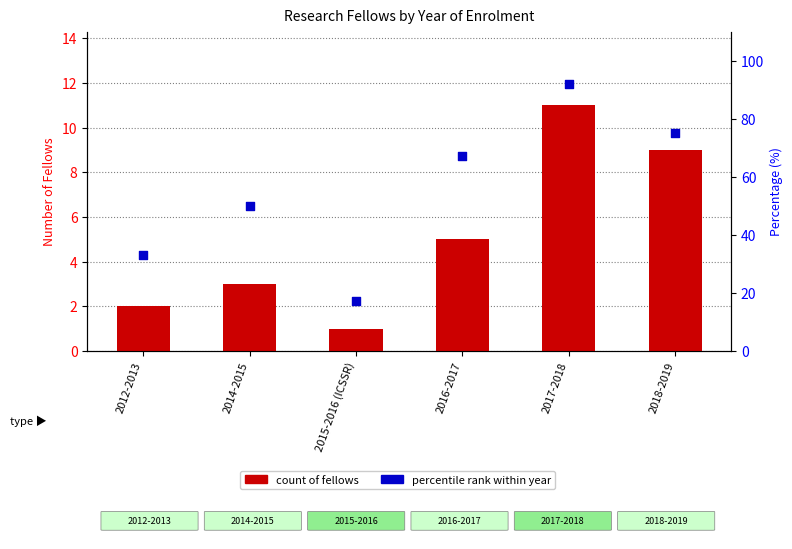

What are all the series names shown in the legend?

count of fellows, percentile rank within year